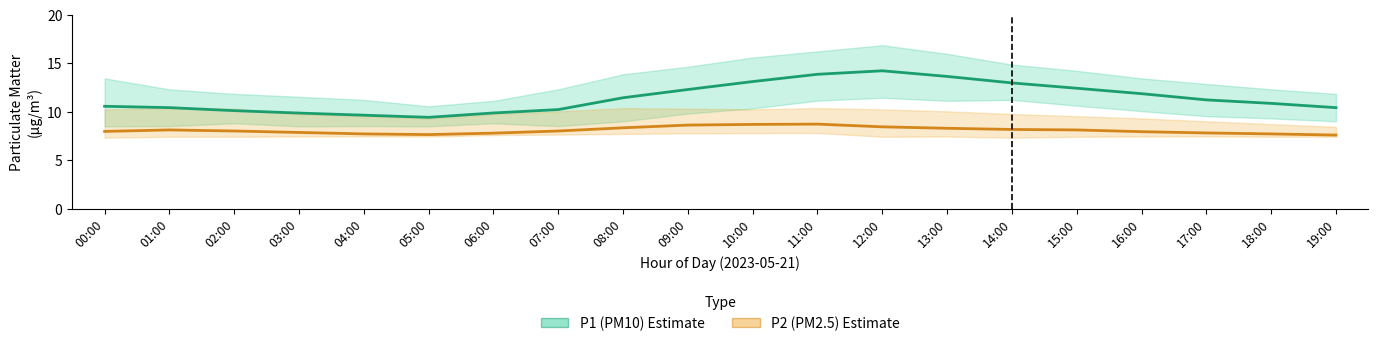

What is the label of the 4th point from the right?

16:00